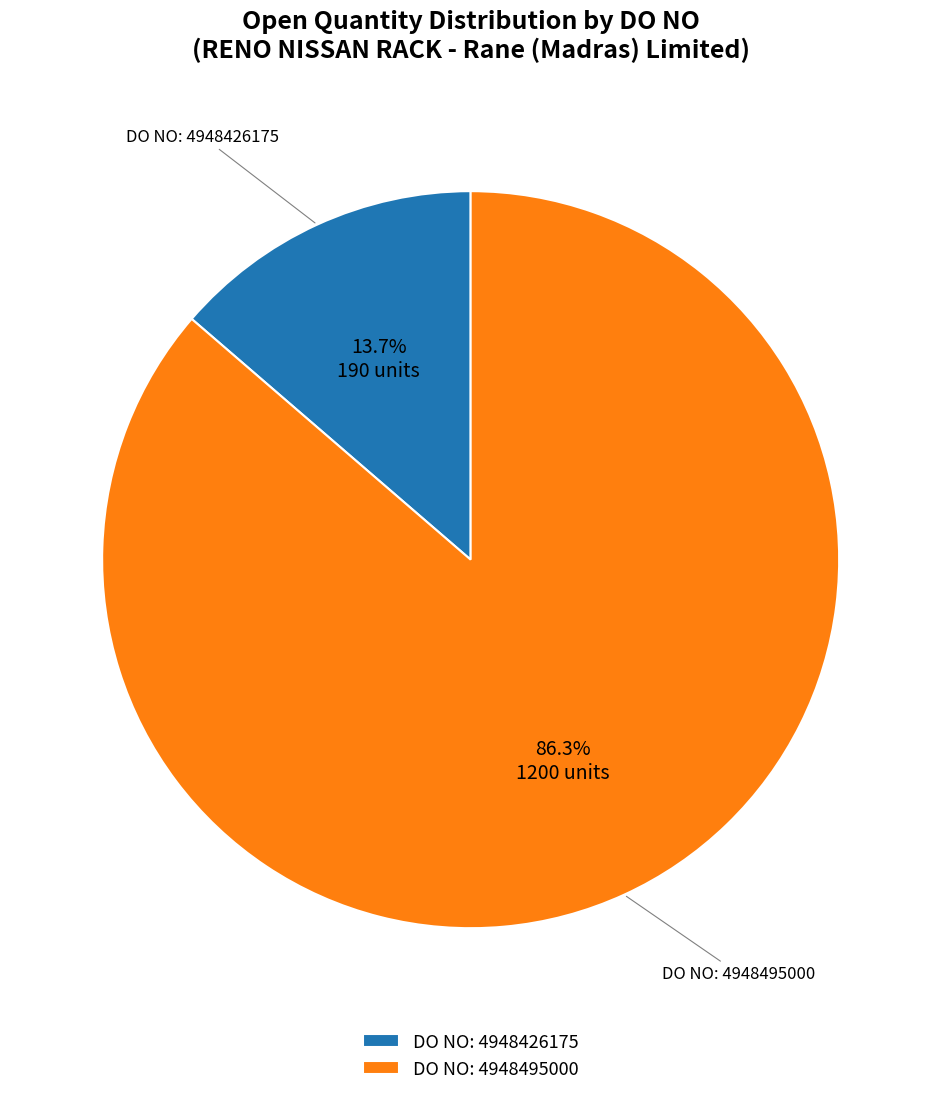

Which has a higher value, DO NO: 4948426175 or DO NO: 4948495000?

DO NO: 4948495000